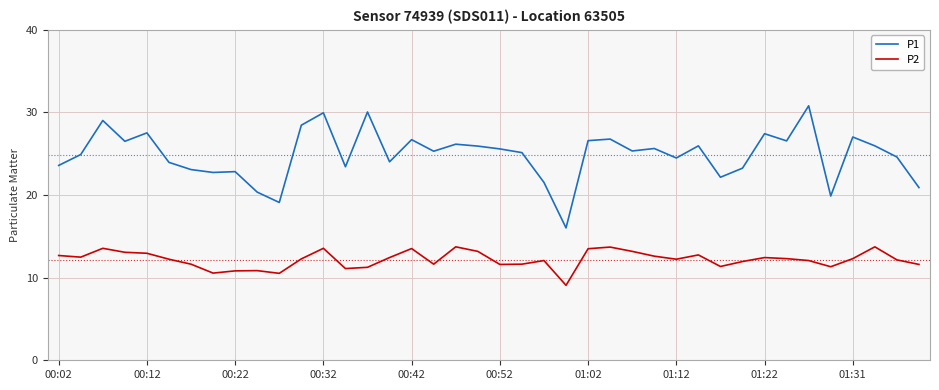

What is the highest value of the P2 series?

13.7